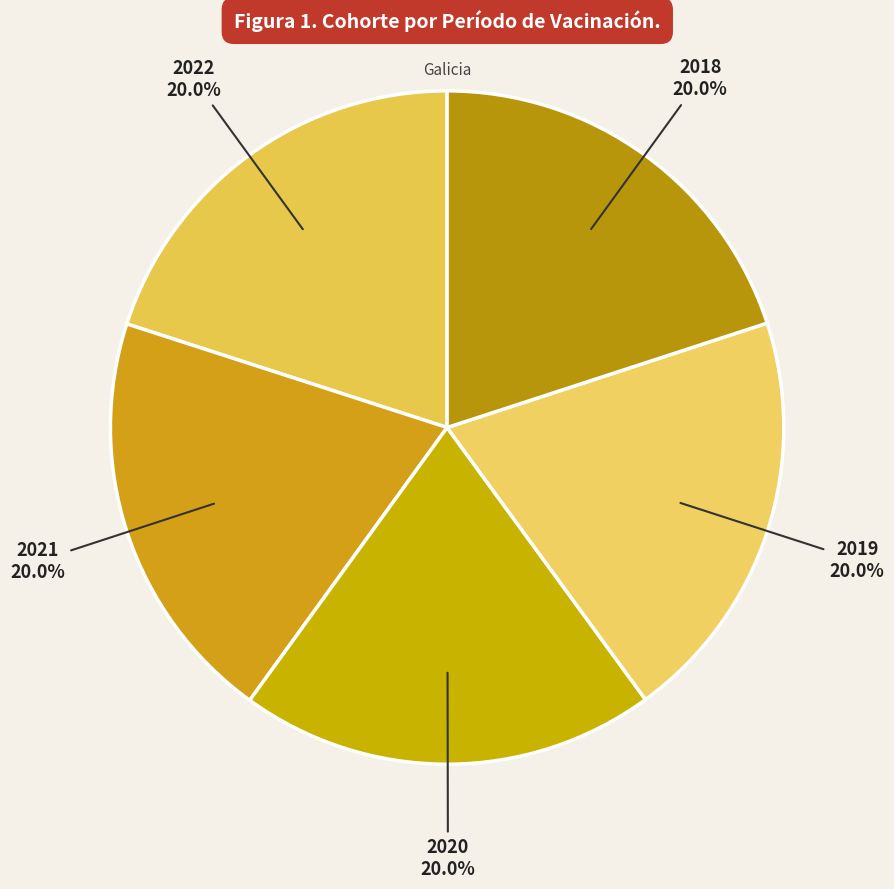

Which category has the smallest portion of the pie?

2018